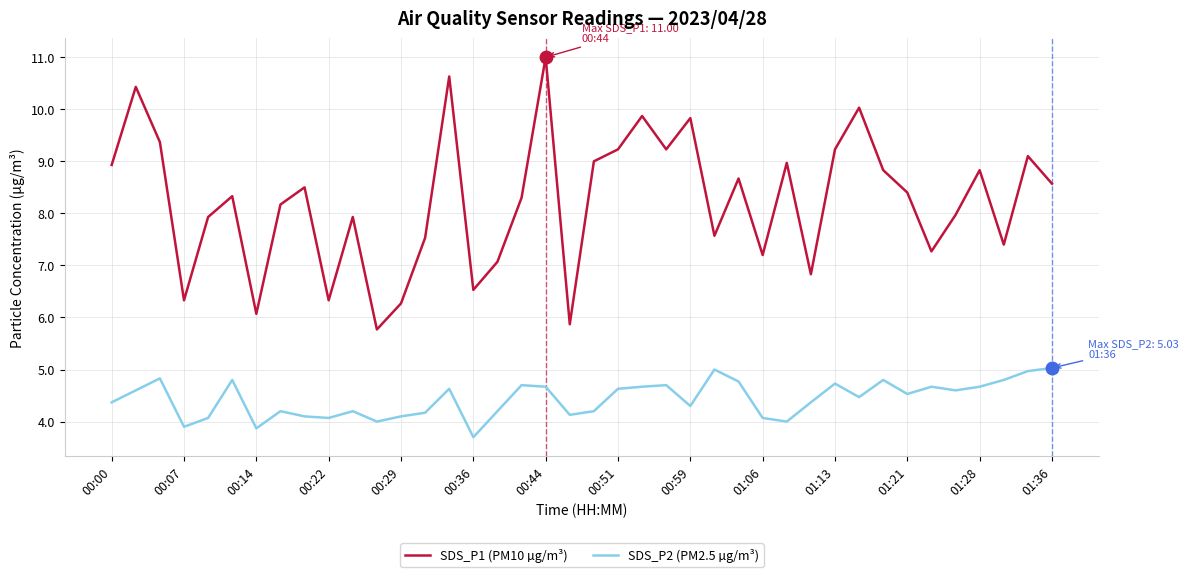

Rank the series by their average value, from lowest to highest.

SDS_P2 (PM2.5 µg/m³), SDS_P1 (PM10 µg/m³)